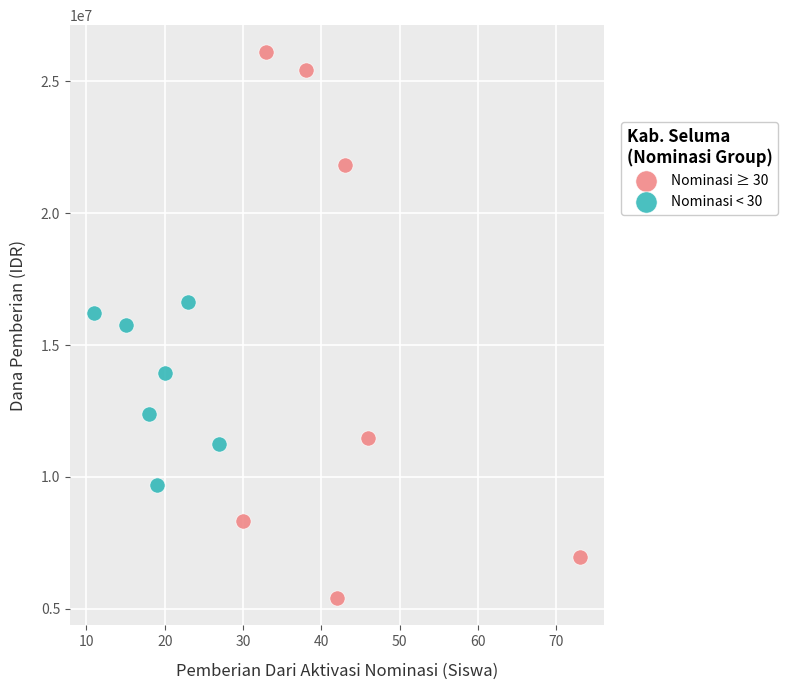

Which series contains the lowest Y value?

Nominasi ≥ 30